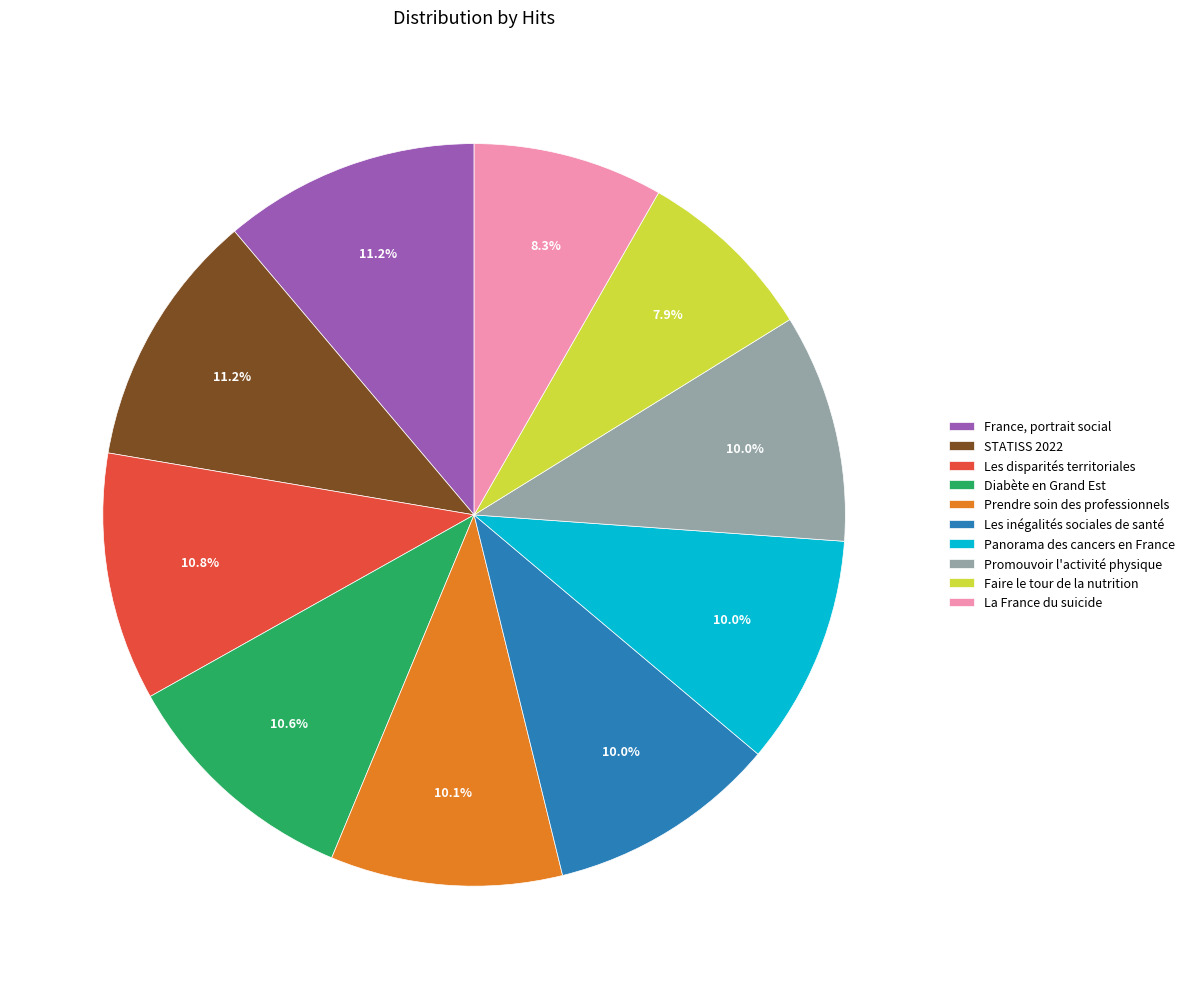

Approximately how many times larger is the value at Les inégalités sociales de santé compared to Panorama des cancers en France?

1.0